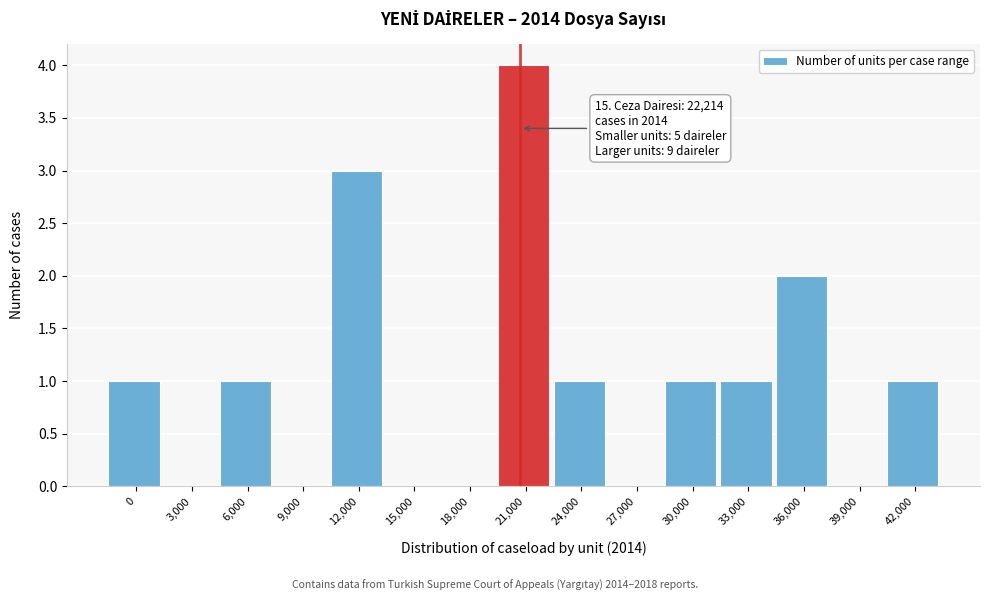

Reading left to right, transcribe all the data shown in this chart.

0=1	3,000=0	6,000=1	9,000=0	12,000=3	15,000=0	18,000=0	21,000=4	24,000=1	27,000=0	30,000=1	33,000=1	36,000=2	39,000=0	42,000=1